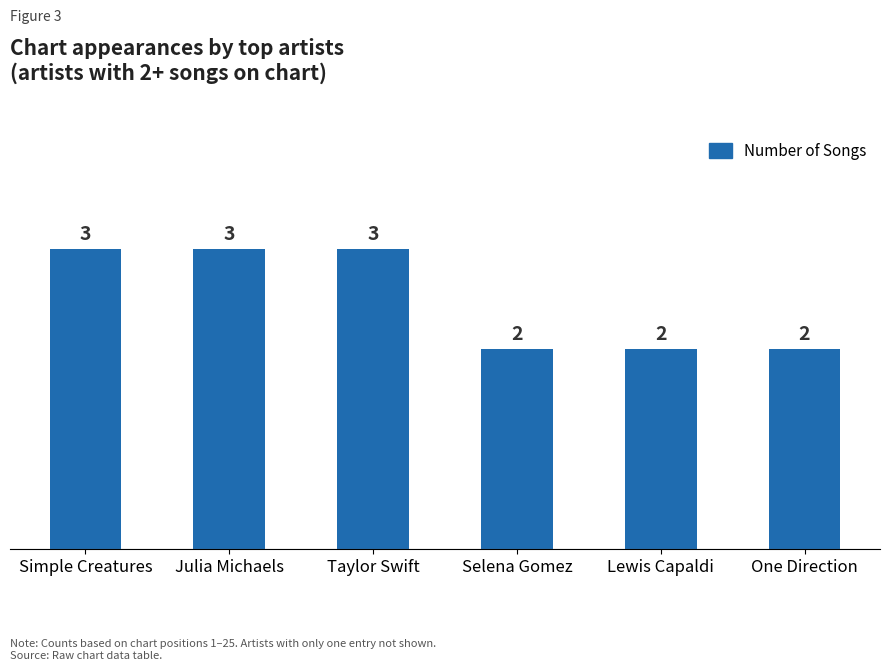

The value at One Direction is 3. True or false?

False